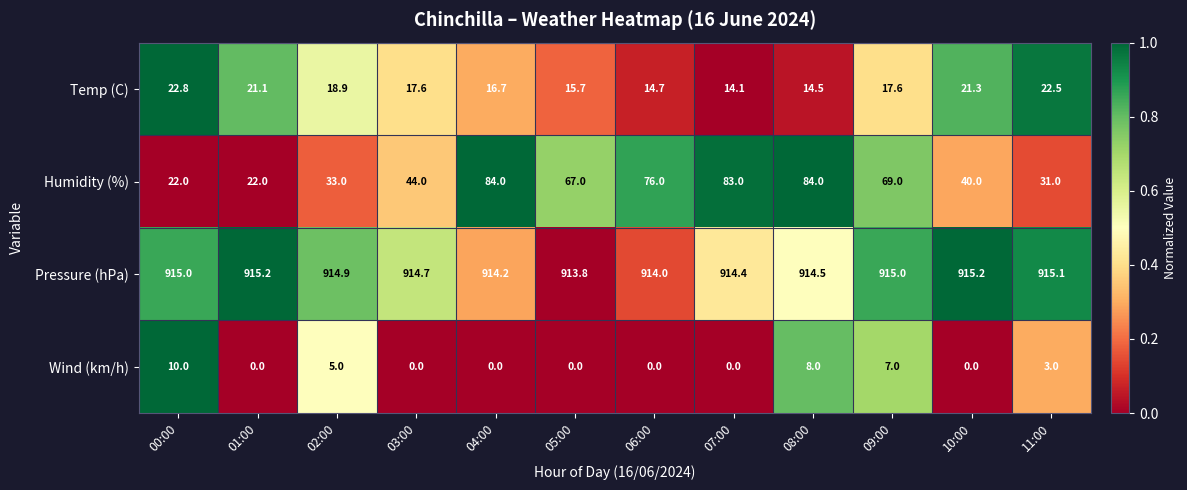

At 11:00, list the series in order from smallest to largest.

Wind (km/h), Temp (C), Humidity (%), Pressure (hPa)